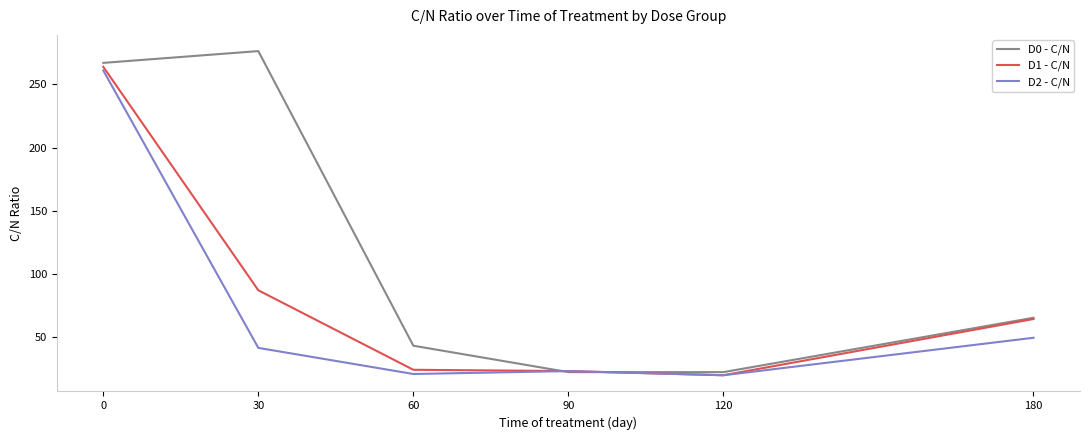

What is the highest value of the D2 - C/N series?

261.0